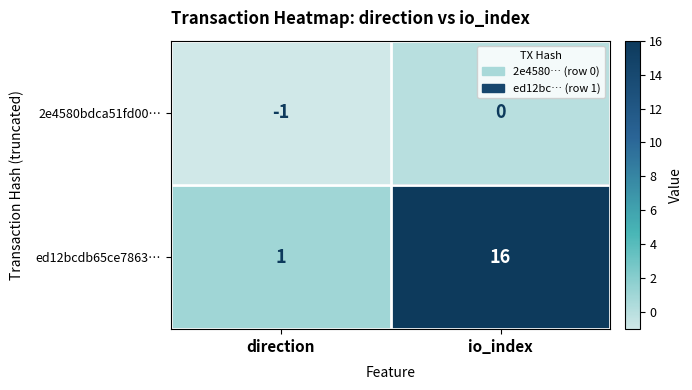

Reading left to right, list all the values displayed in this chart.

2e4580bdca51fd00…: direction=-1	io_index=0
ed12bcdb65ce7863…: direction=1	io_index=16